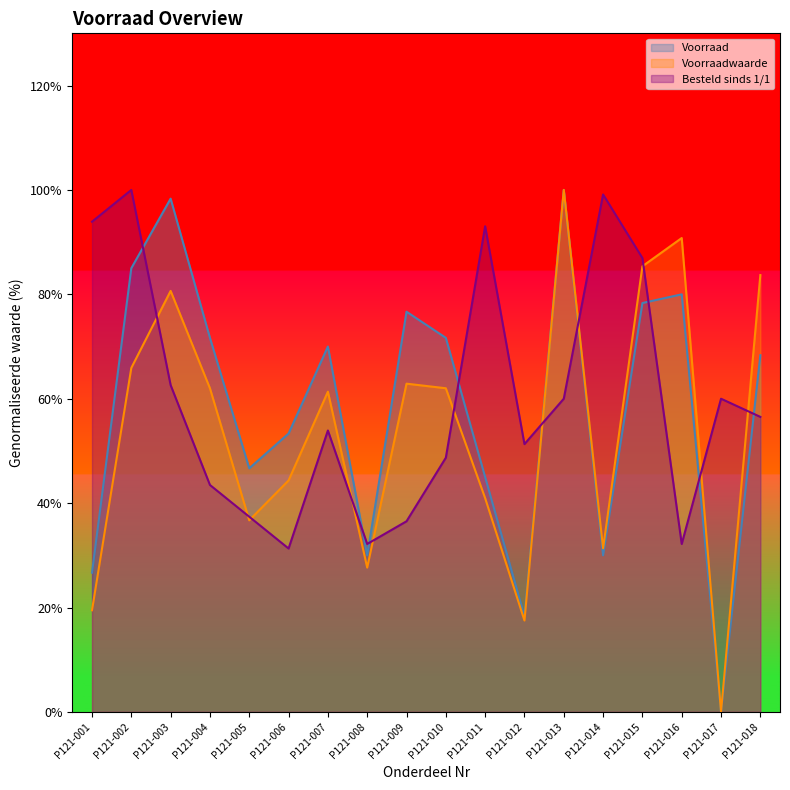

How many times do Voorraad and Besteld sinds 1/1 cross each other?

9